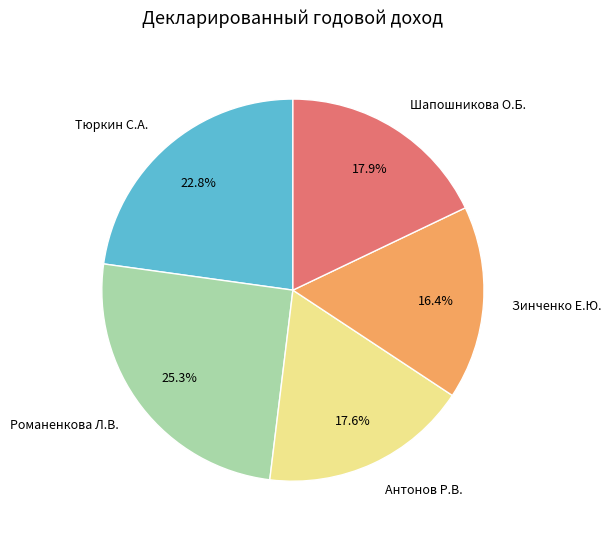

To the nearest percent, what is the difference between the largest and smallest slice percentages?

9%